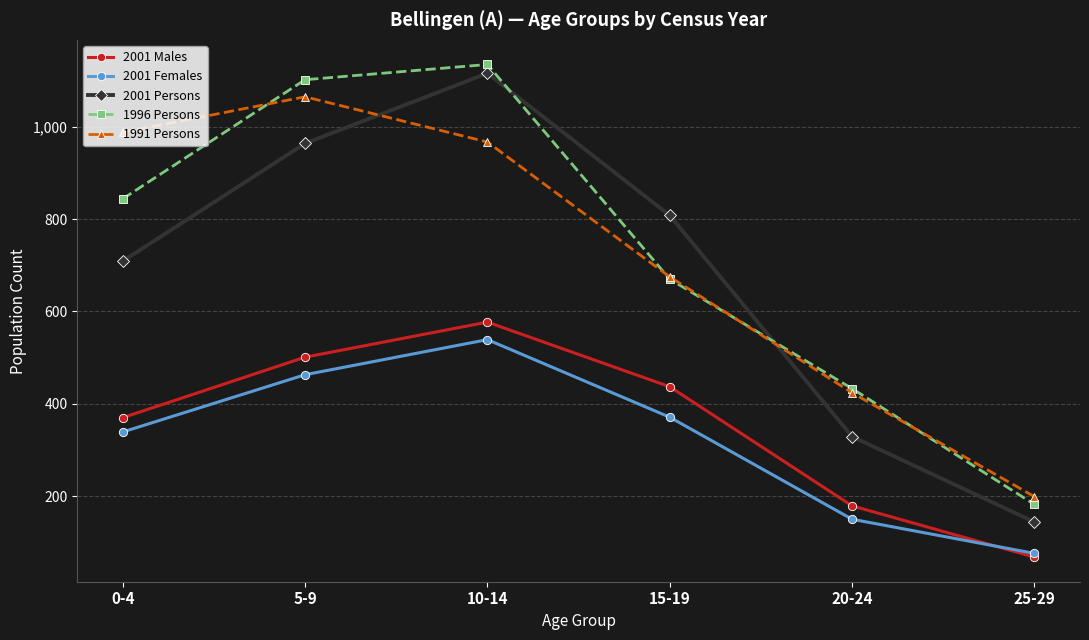

What is the spread (max minus min) of values at 5-9?

639